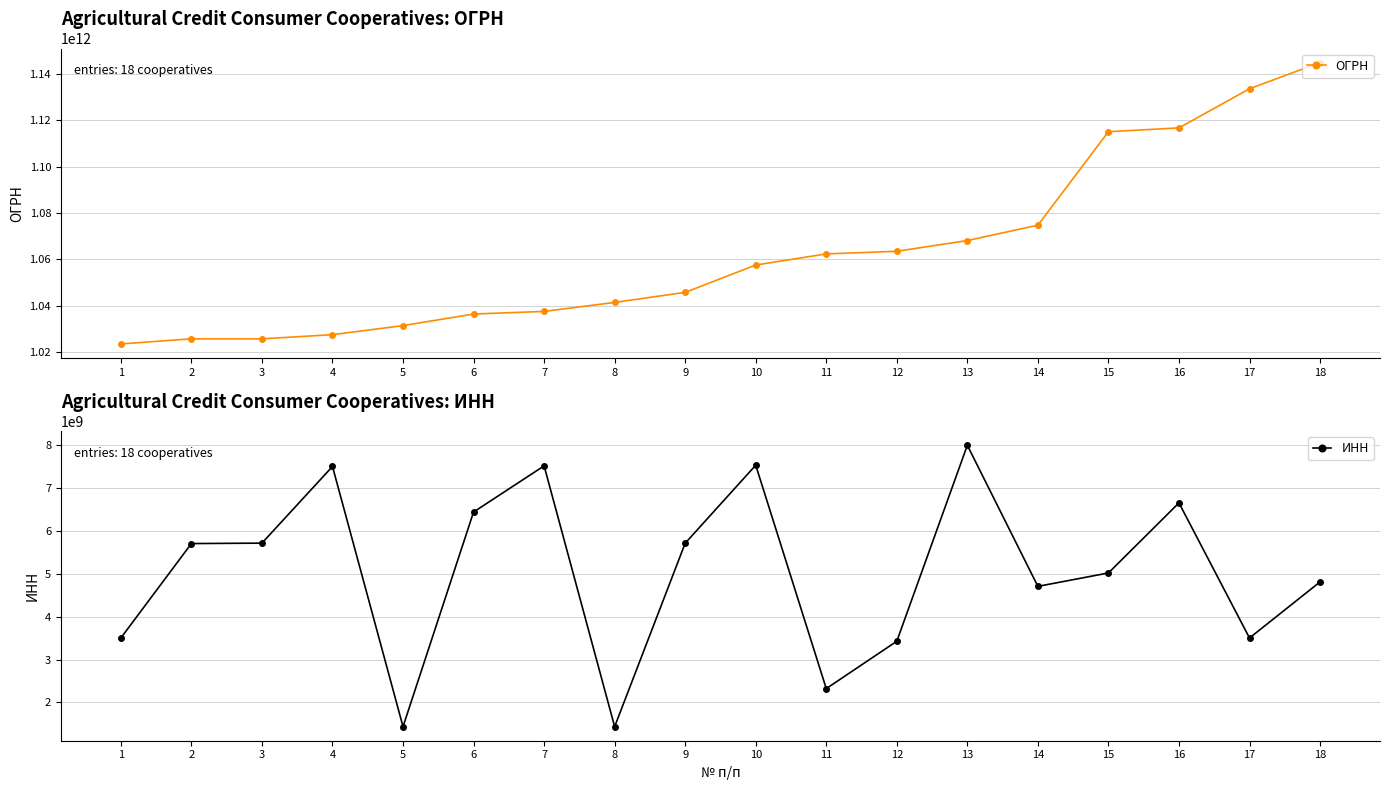

The value of ОГРН at 11 is 1062323005491. True or false?

True